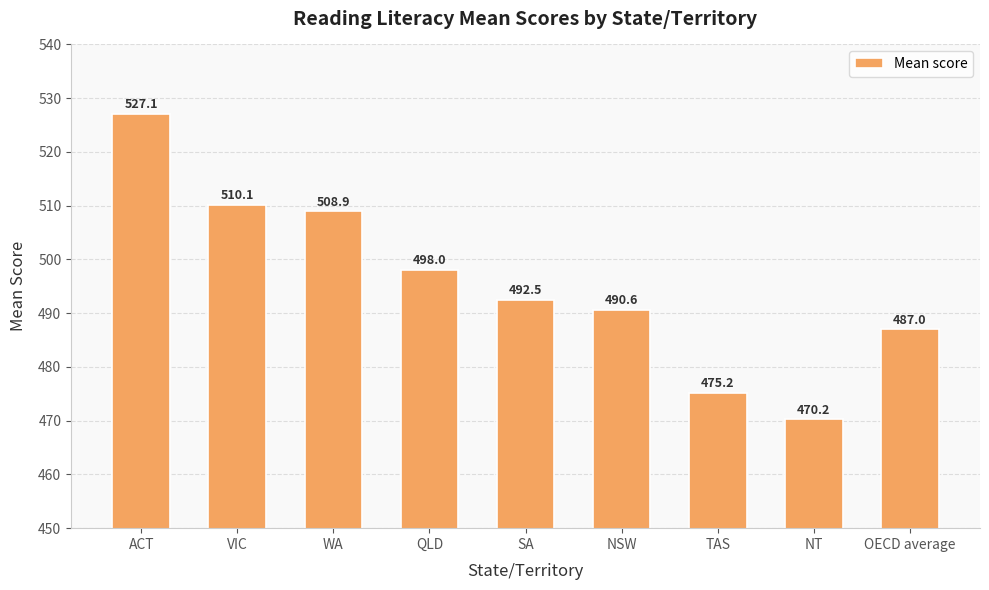

What is the label of the 9th bar from the left?

OECD average